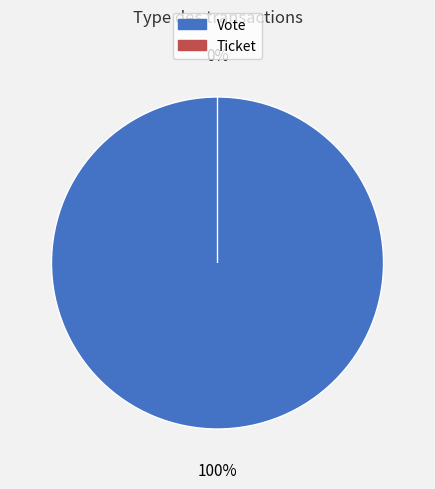

How many slices are in this pie chart?

2